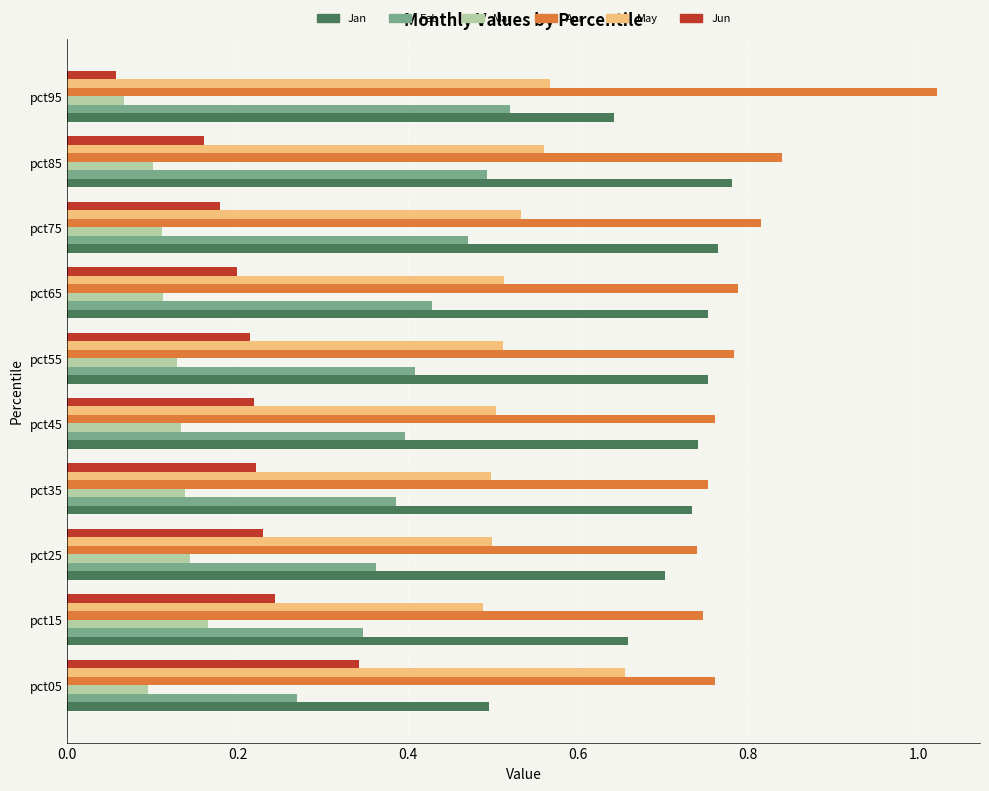

What is the sum of all Jan values?

7.0